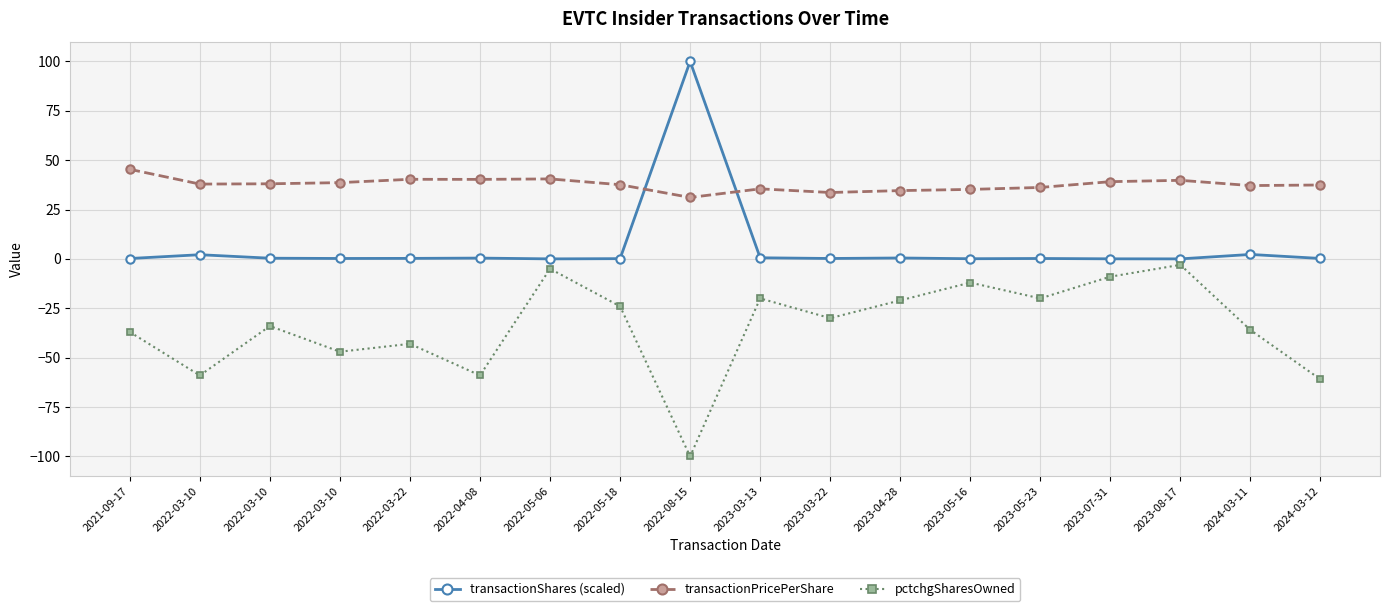

At which label does transactionPricePerShare reach its peak?

2021-09-17